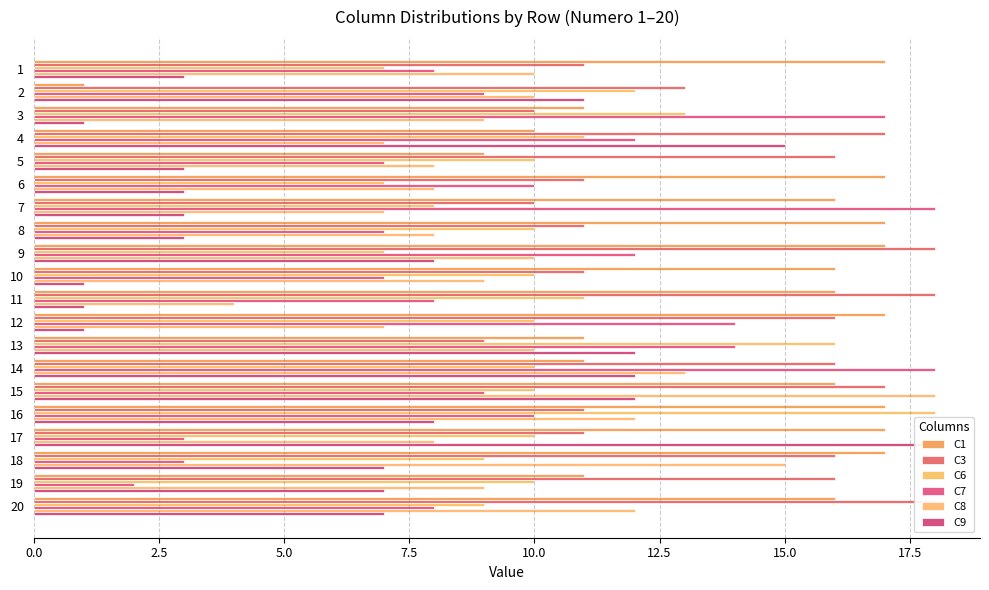

Count the number of data series in this chart.

6